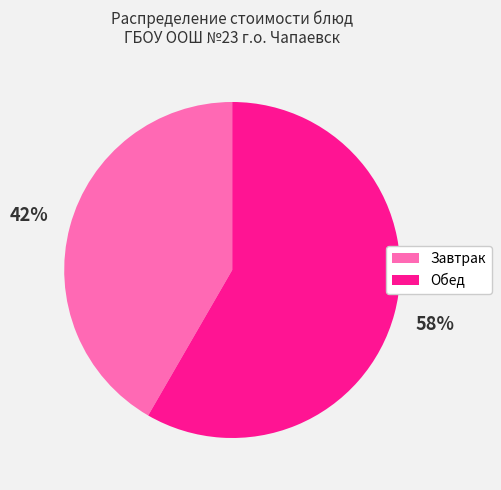

Count the number of slices in the pie.

2